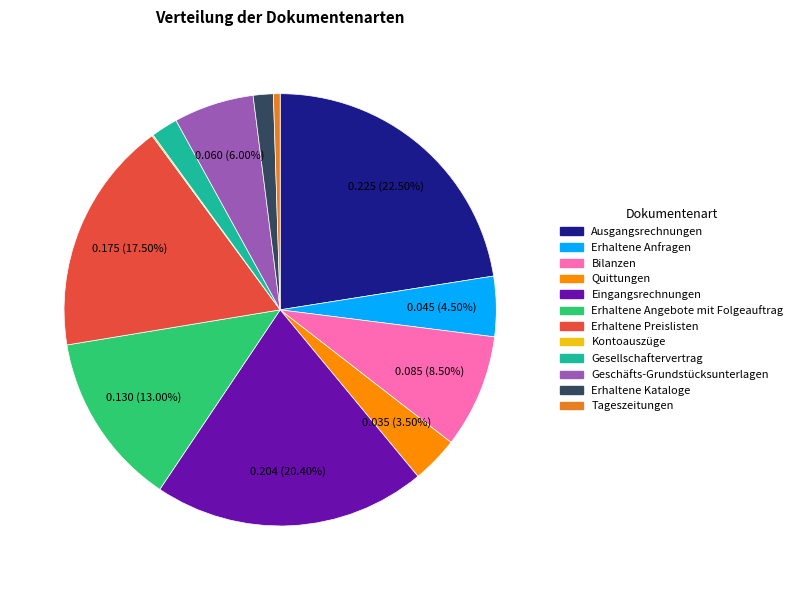

Which category has the biggest portion of the pie?

Ausgangsrechnungen